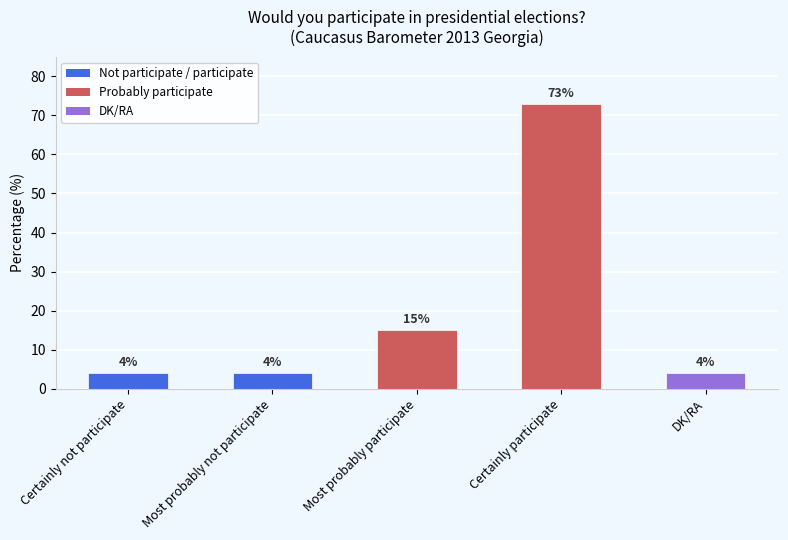

What is the change in value from Certainly not participate to Certainly participate?

+69